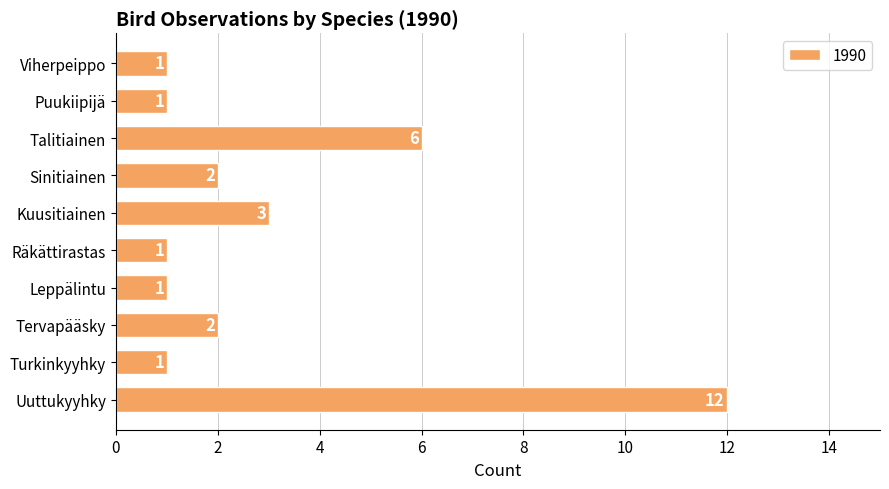

The value at Tervapääsky is 3. True or false?

False